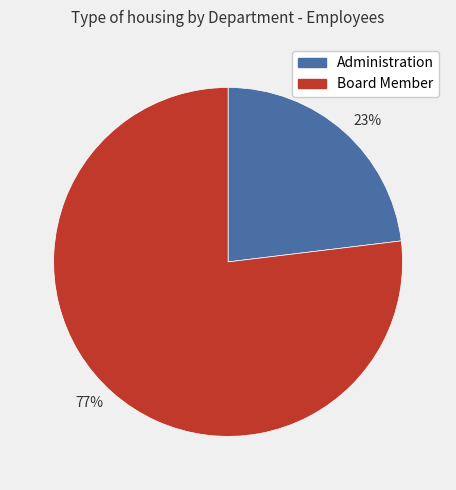

Between 77% and 23%, which is larger?

77%